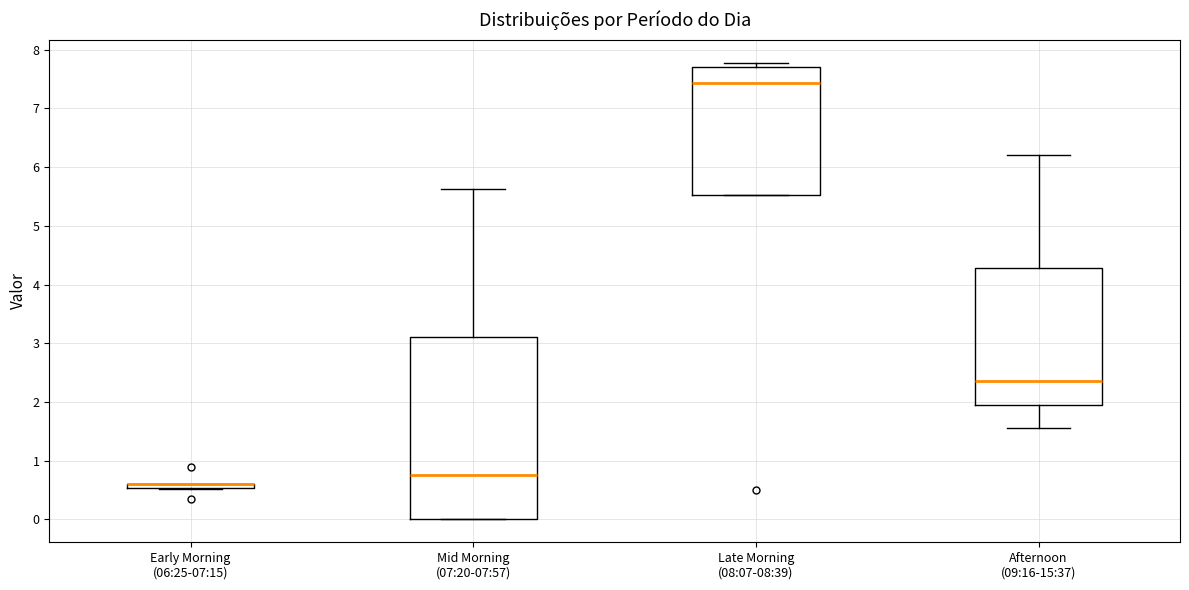

Comparing the boxes themselves (not the whiskers), which one is the tallest?

Mid Morning (07:20-07:57)